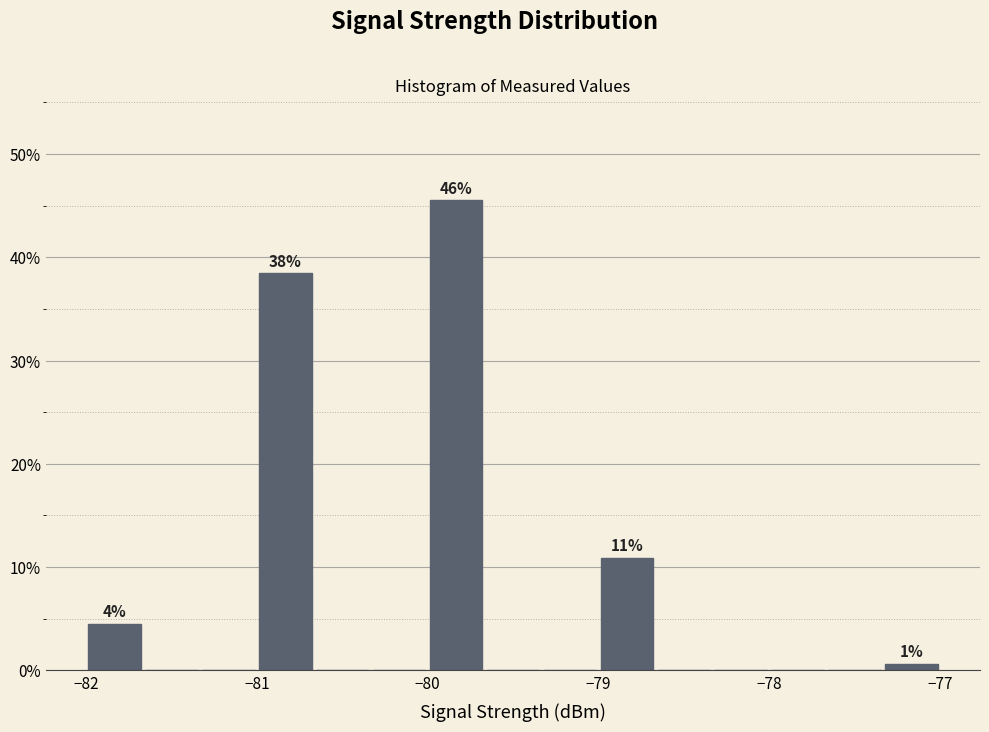

Around what value on the x-axis is the tallest bar? Give the approximate position of its centre, as read against the axis.

-79.8